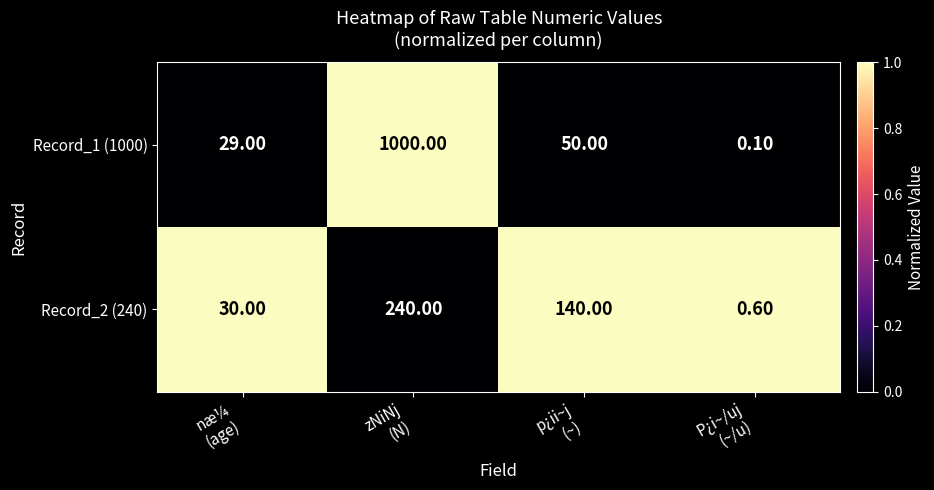

Rank the series at P¿i~/uj
(~/u) from highest to lowest value.

Record_2 (240), Record_1 (1000)